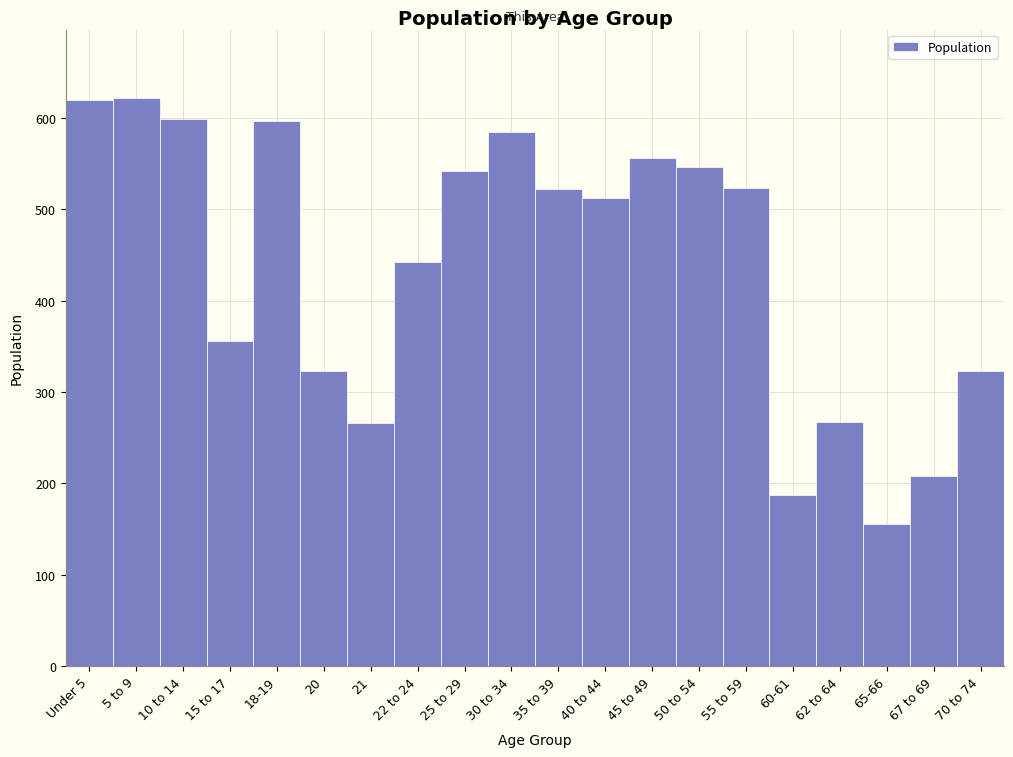

Which has a higher value, 5 to 9 or 62 to 64?

5 to 9